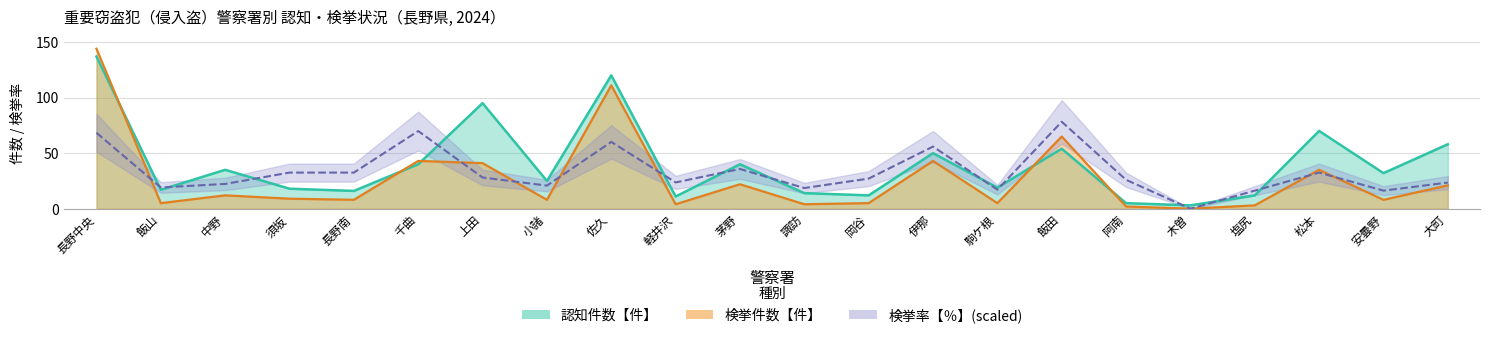

At which label does 検挙率【％】 first exceed 27?

長野中央